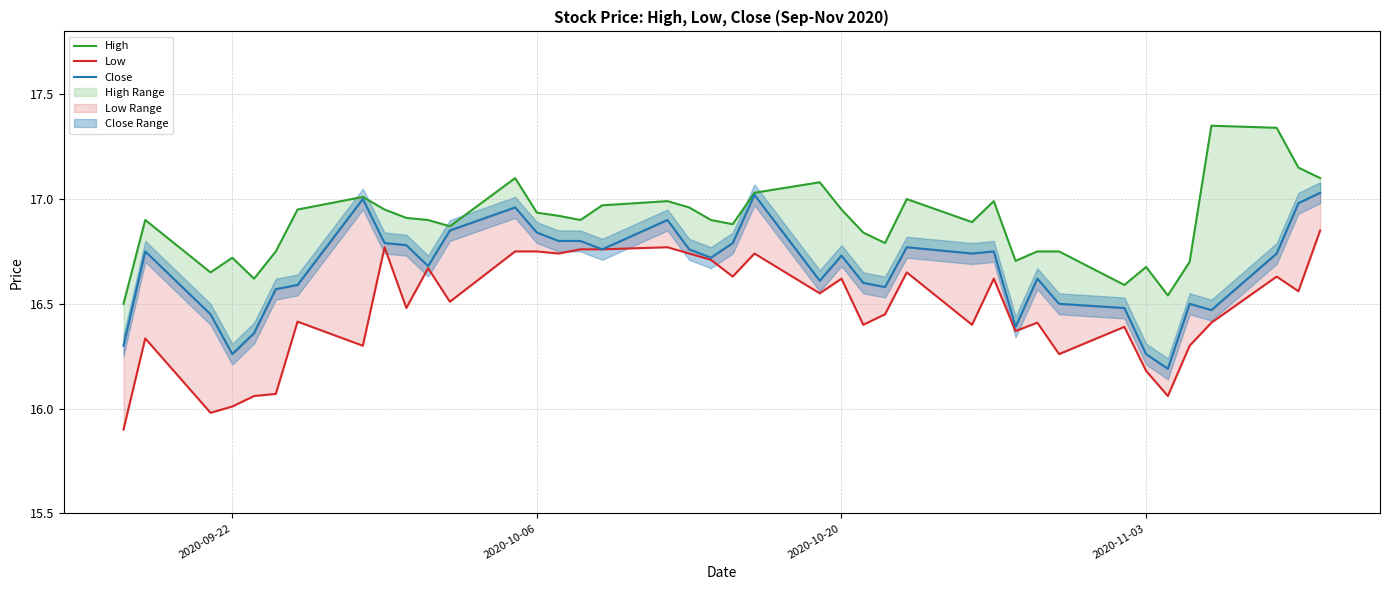

True or false: Low and Close intersect in this chart.

False